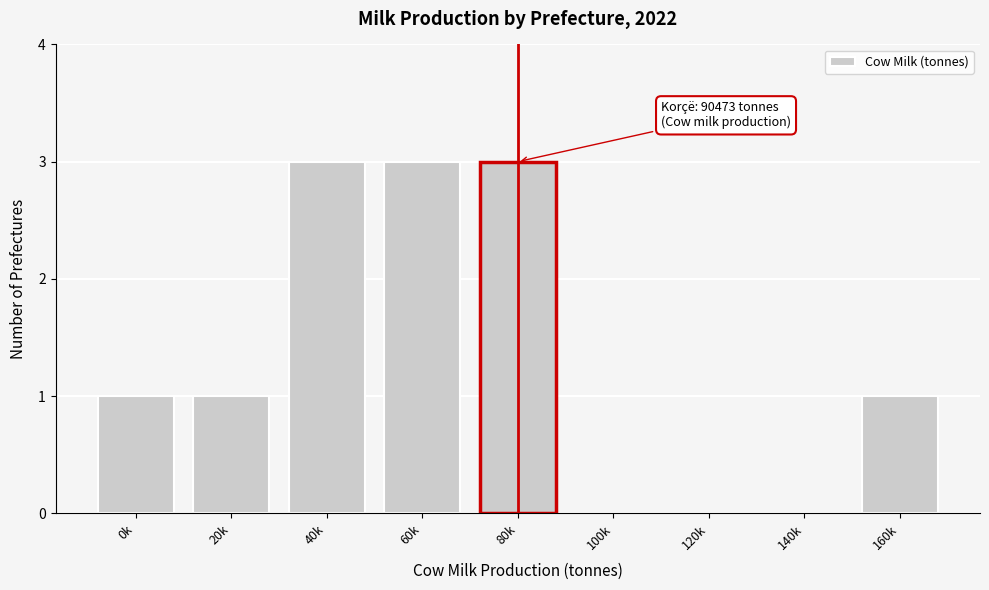

Reading left to right, what are all the values shown in this chart?

0k=1	20k=1	40k=3	60k=3	80k=3	100k=0	120k=0	140k=0	160k=1